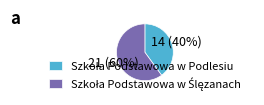

Is there a majority slice in this chart?

Yes